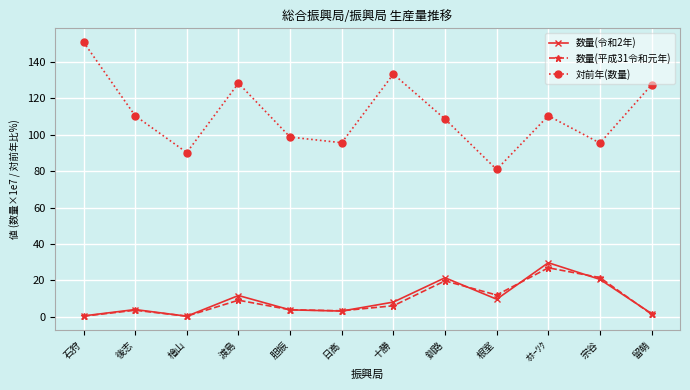

True or false: 数量(平成31令和元年) and 対前年(数量) cross at least once.

False